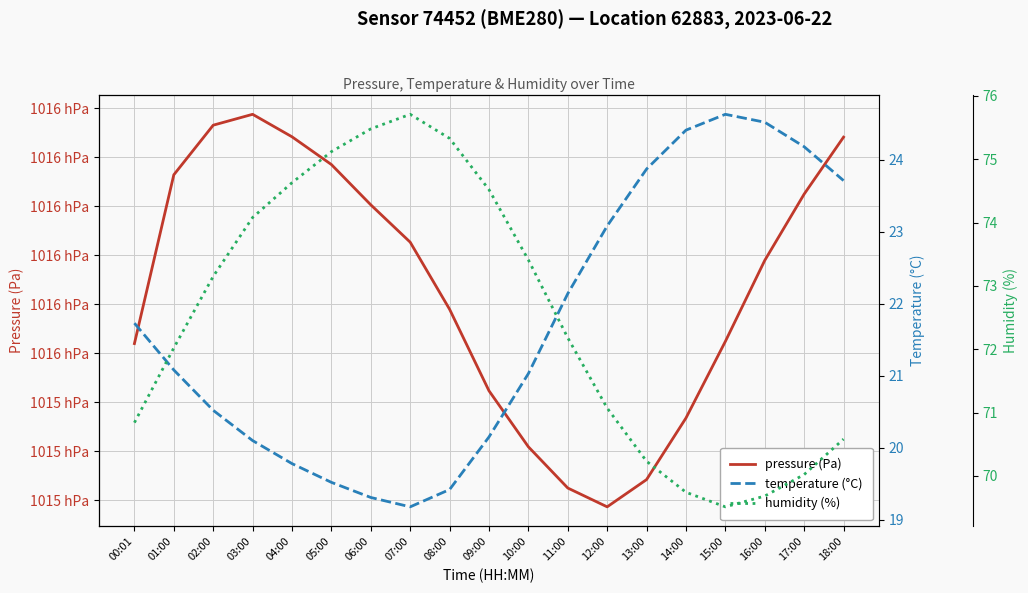

At which category does pressure (Pa) reach its first local peak?

03:00